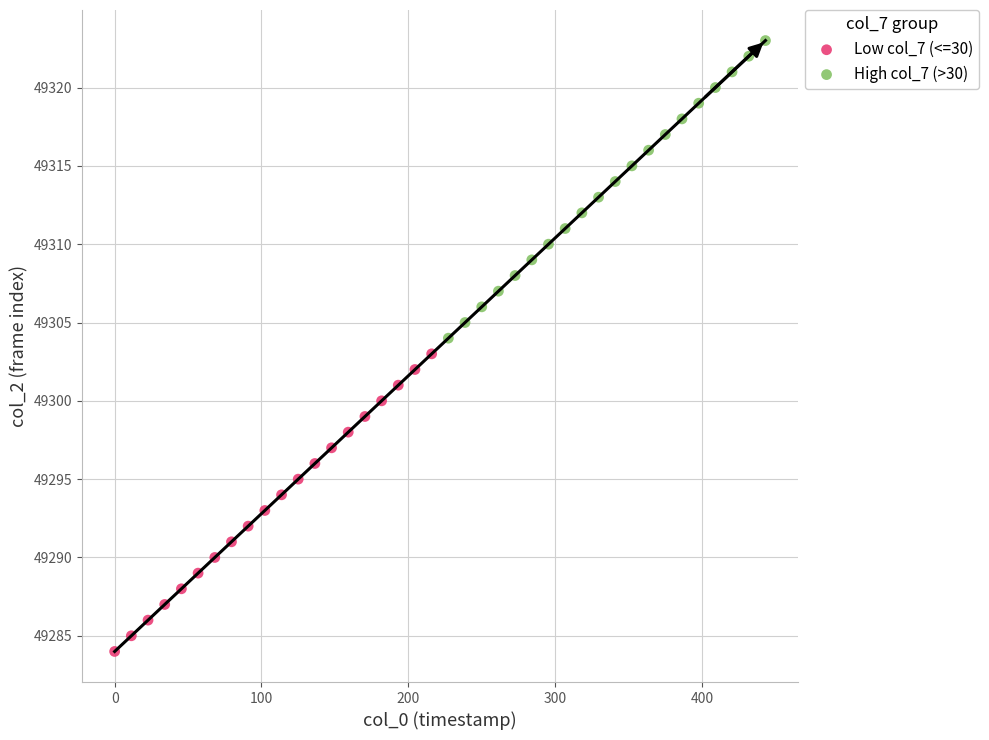

Which series contains the highest Y value?

High col_7 (>30)